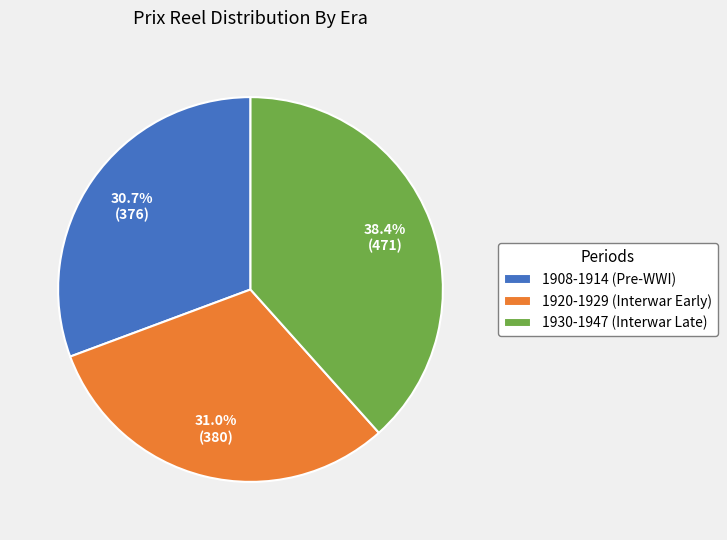

What is the ratio of the value at 1908-1914 (Pre-WWI) to the value at 1920-1929 (Interwar Early)?

1.0